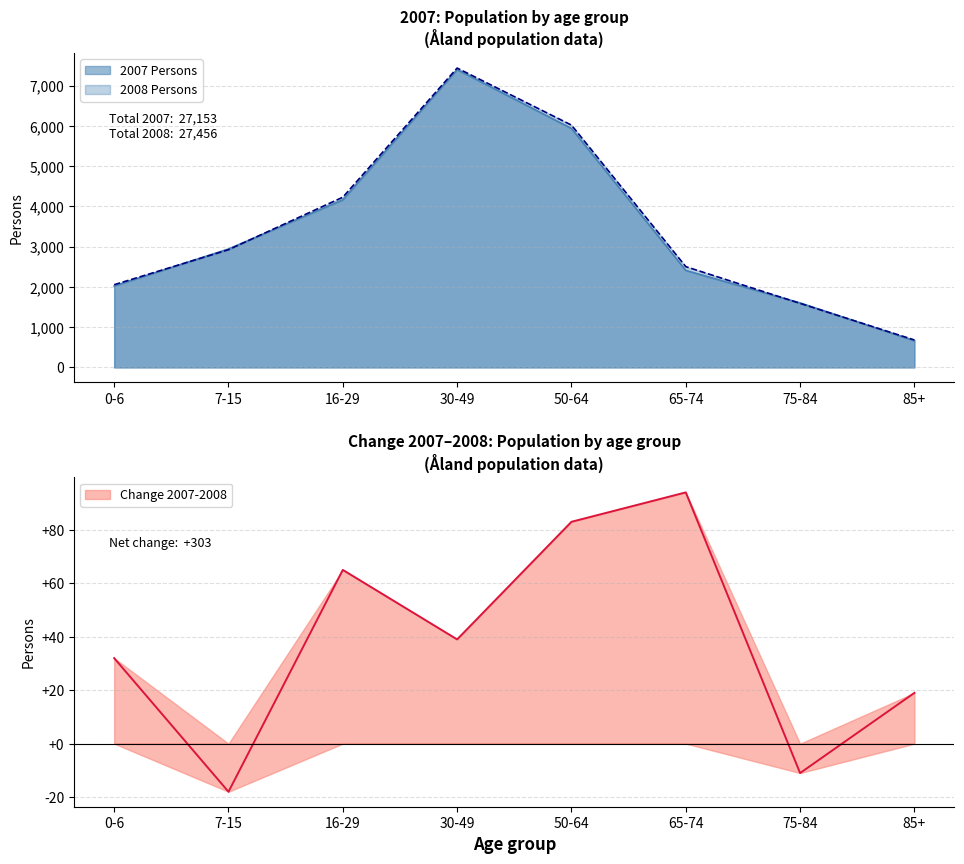

Is it true that 2007 Persons equals 2411 at 65-74?

True